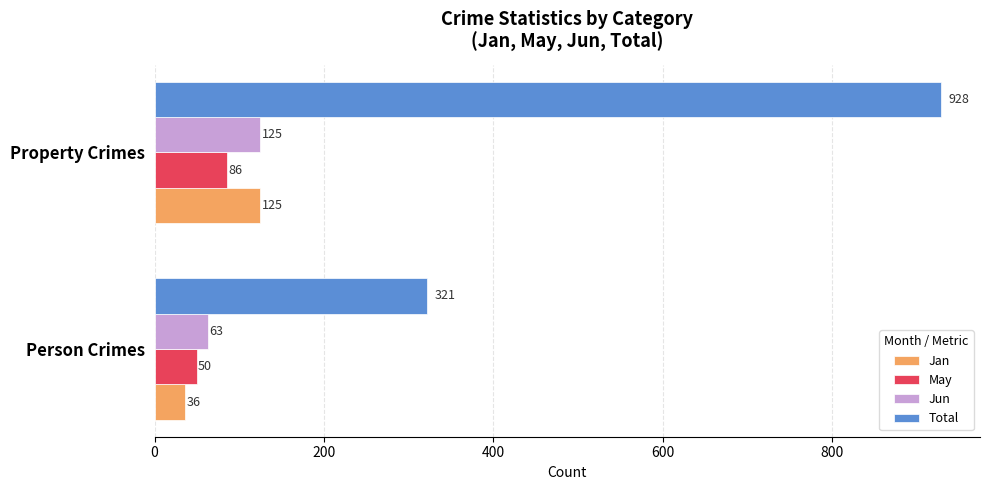

Which series has the largest total across all categories?

Total